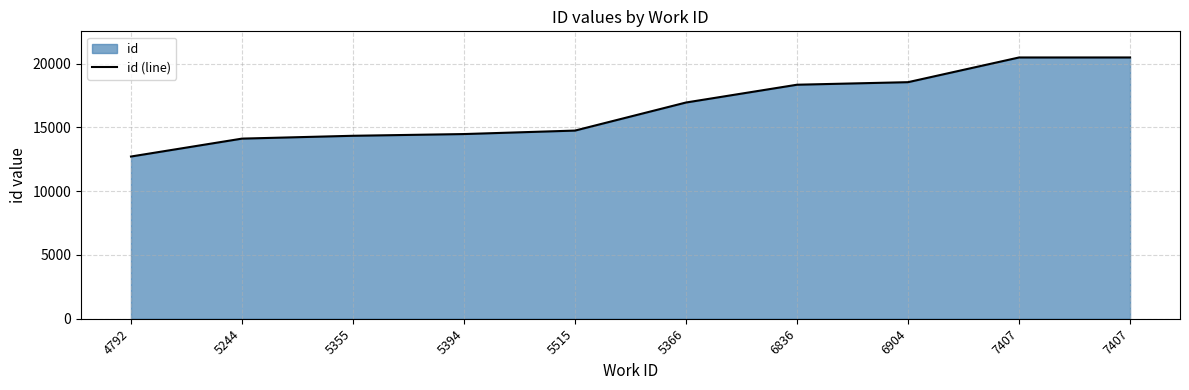

What is the minimum value shown in the chart?

12722